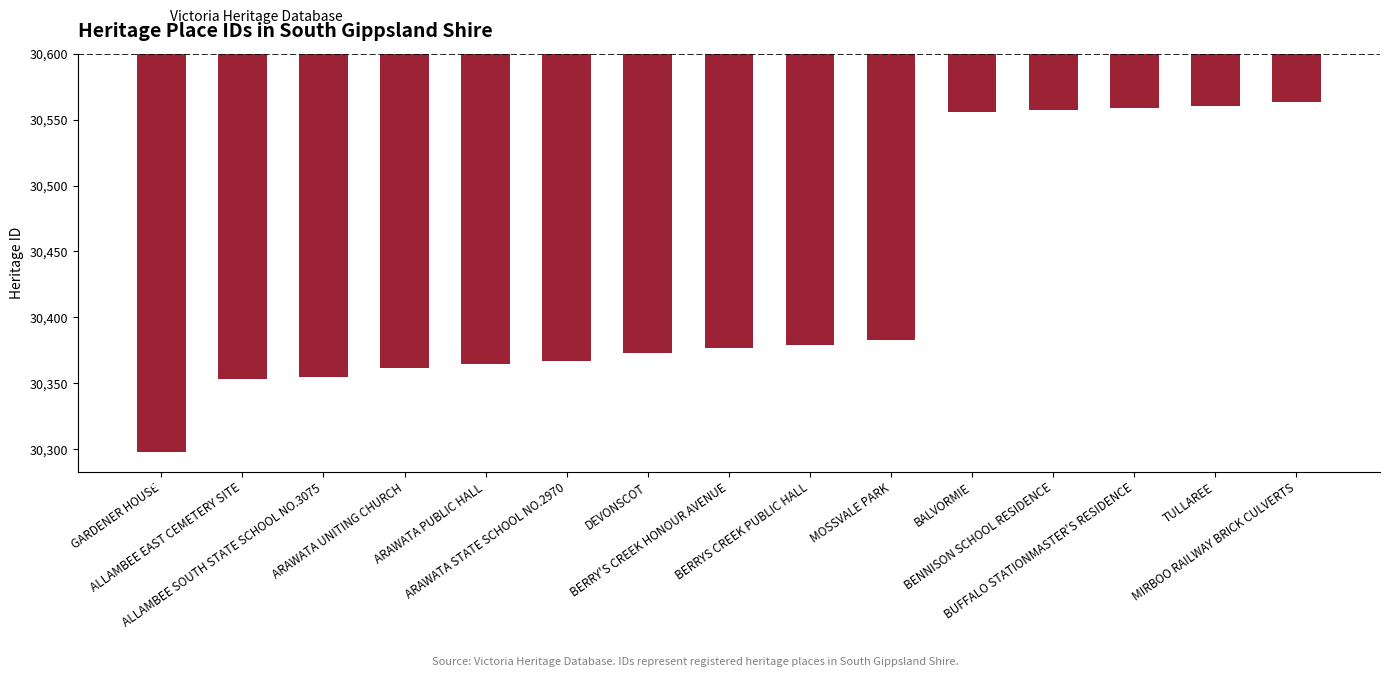

Rank the categories by value from lowest to highest.

GARDENER HOUSE, ALLAMBEE EAST CEMETERY SITE, ALLAMBEE SOUTH STATE SCHOOL NO.3075, ARAWATA UNITING CHURCH, ARAWATA PUBLIC HALL, ARAWATA STATE SCHOOL NO.2970, DEVONSCOT, BERRY'S CREEK HONOUR AVENUE, BERRYS CREEK PUBLIC HALL, MOSSVALE PARK, BALVORMIE, BENNISON SCHOOL RESIDENCE, BUFFALO STATIONMASTER'S RESIDENCE, TULLAREE, MIRBOO RAILWAY BRICK CULVERTS